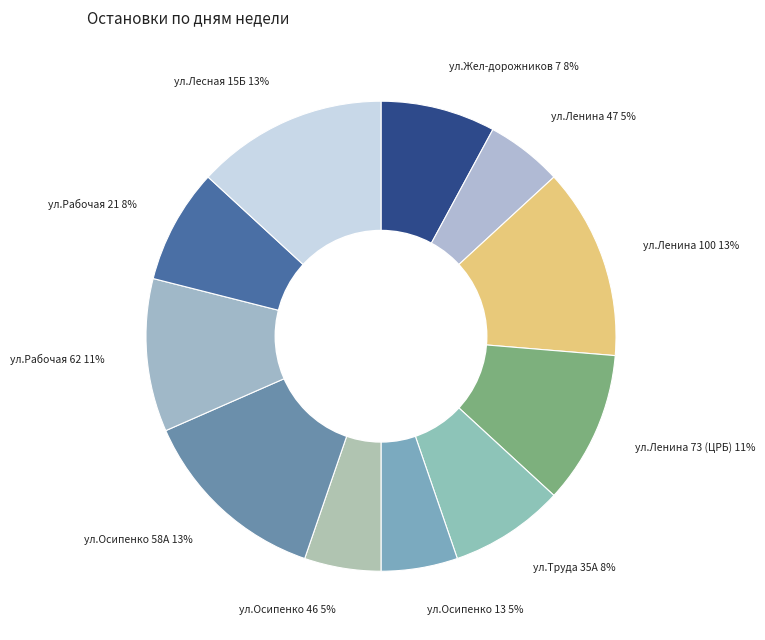

Which has a higher value, ул.Труда 35А or ул.Лесная 15Б?

ул.Лесная 15Б